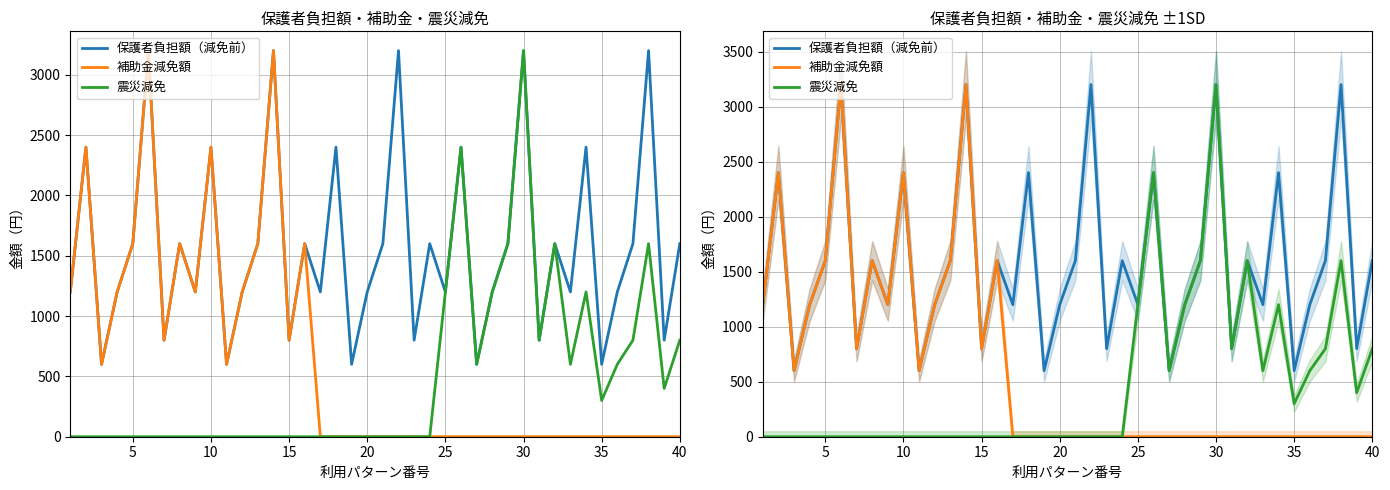

What are all the series names shown in the legend?

保護者負担額（減免前）, 補助金減免額, 震災減免